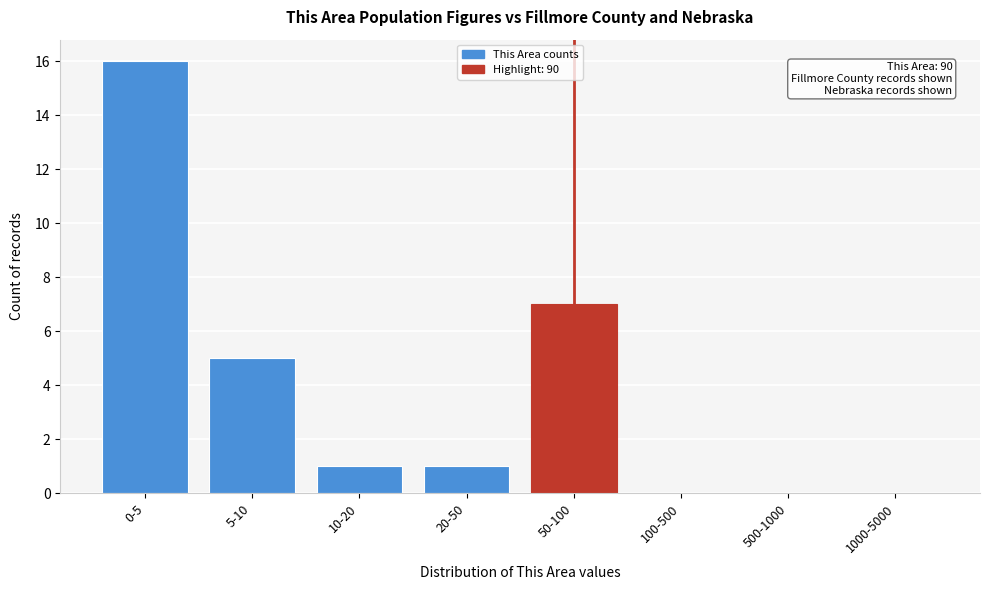

Reading left to right, transcribe all the data shown in this chart.

0-5=16	5-10=5	10-20=1	20-50=1	50-100=7	100-500=0	500-1000=0	1000-5000=0